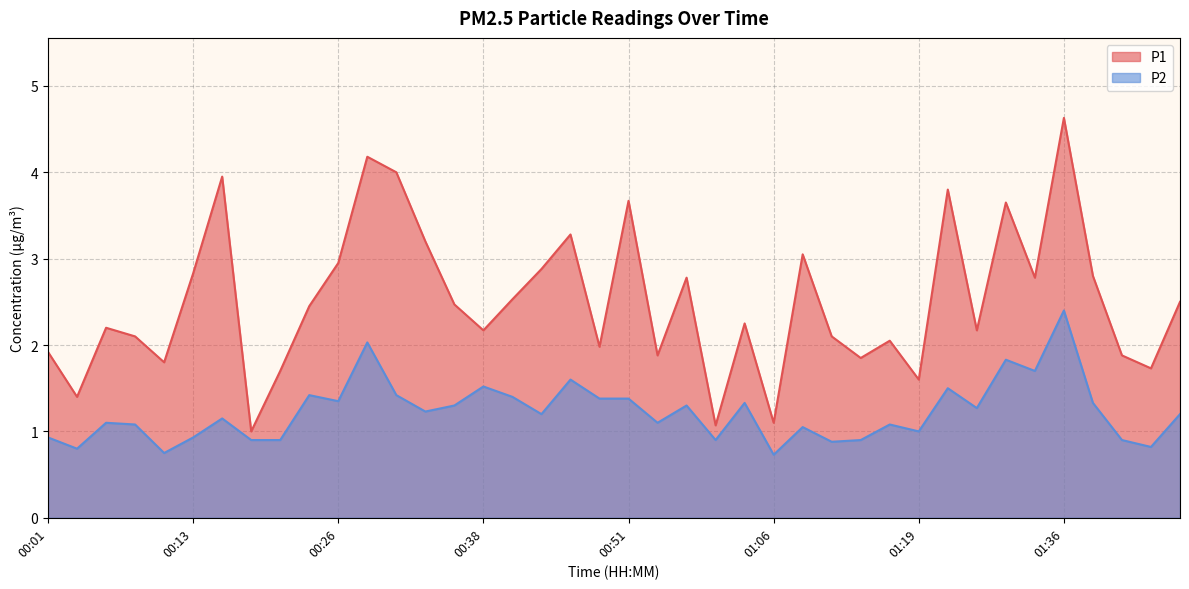

Rank the categories by P2 value from lowest to highest.

01:06, 00:11, 00:03, 01:44, 01:12, 00:18, 00:21, 01:01, 01:14, 01:42, 00:01, 00:13, 01:19, 01:09, 00:08, 01:17, 00:06, 00:54, 00:16, 00:43, 01:47, 00:33, 01:28, 00:36, 00:59, 01:04, 01:39, 00:26, 00:49, 00:51, 00:41, 00:23, 00:31, 01:25, 00:38, 00:46, 01:34, 01:31, 00:28, 01:36